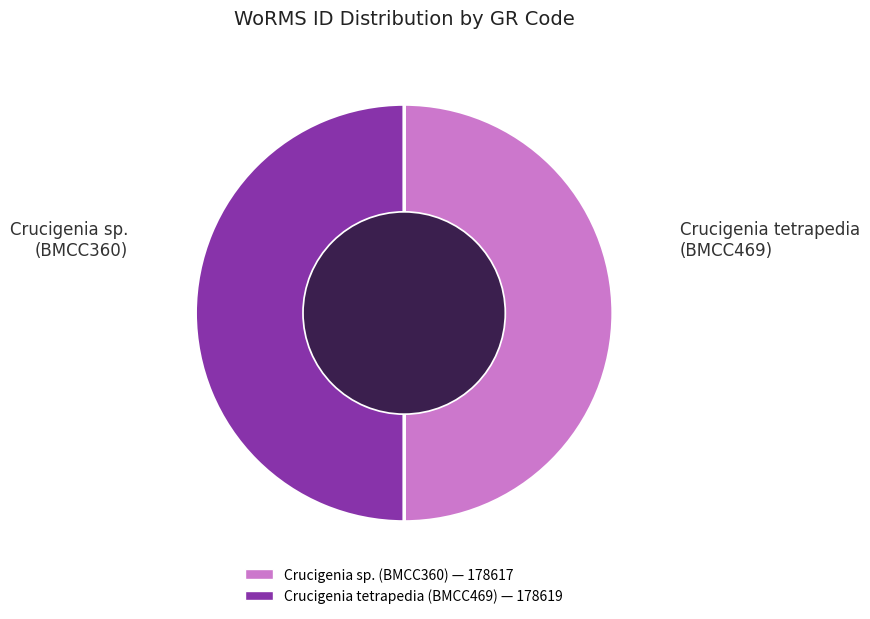

True or false: Crucigenia sp. (BMCC360) accounts for 50% of the total.

True